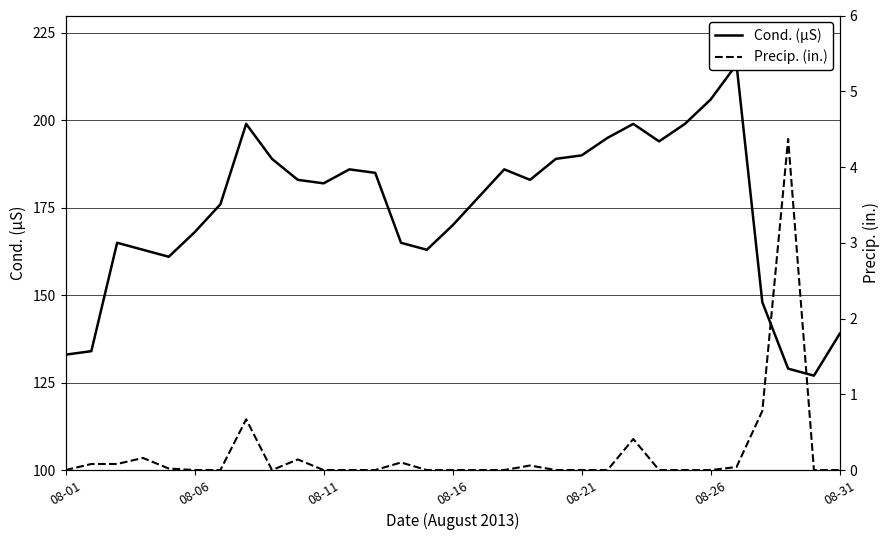

Rank the series by their maximum value, from highest to lowest.

Cond. (µS), Precip. (in.)